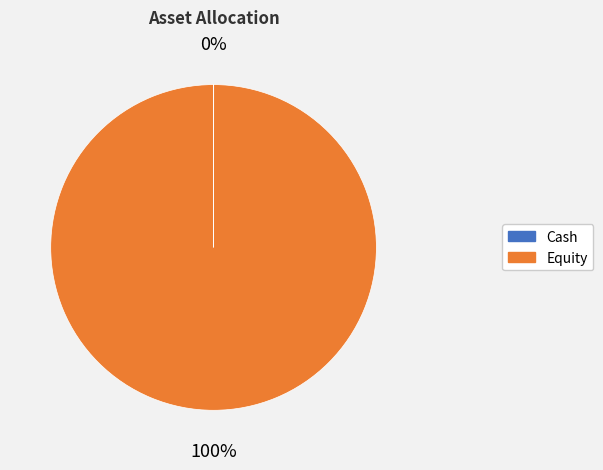

What is the largest slice in the pie chart?

Equity